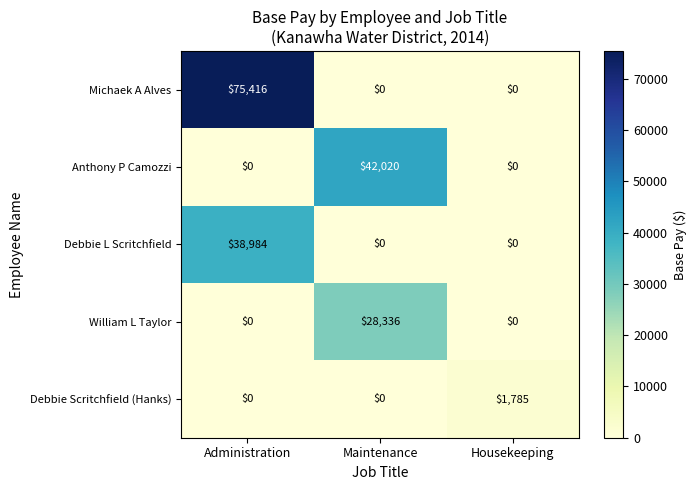

Reading right to left, list all the values displayed in this chart.

Michaek A Alves: Housekeeping=0	Maintenance=0	Administration=75416
Anthony P Camozzi: Housekeeping=0	Maintenance=42020	Administration=0
Debbie L Scritchfield: Housekeeping=0	Maintenance=0	Administration=38984
William L Taylor: Housekeeping=0	Maintenance=28336	Administration=0
Debbie Scritchfield (Hanks): Housekeeping=1785	Maintenance=0	Administration=0